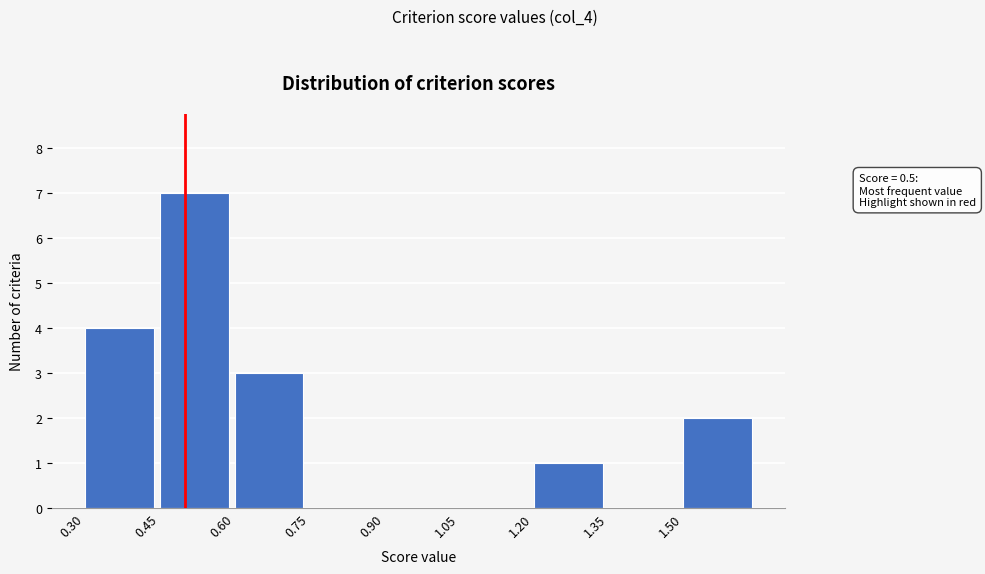

Which range on the x-axis has the tallest bar?

0.45 to 0.60